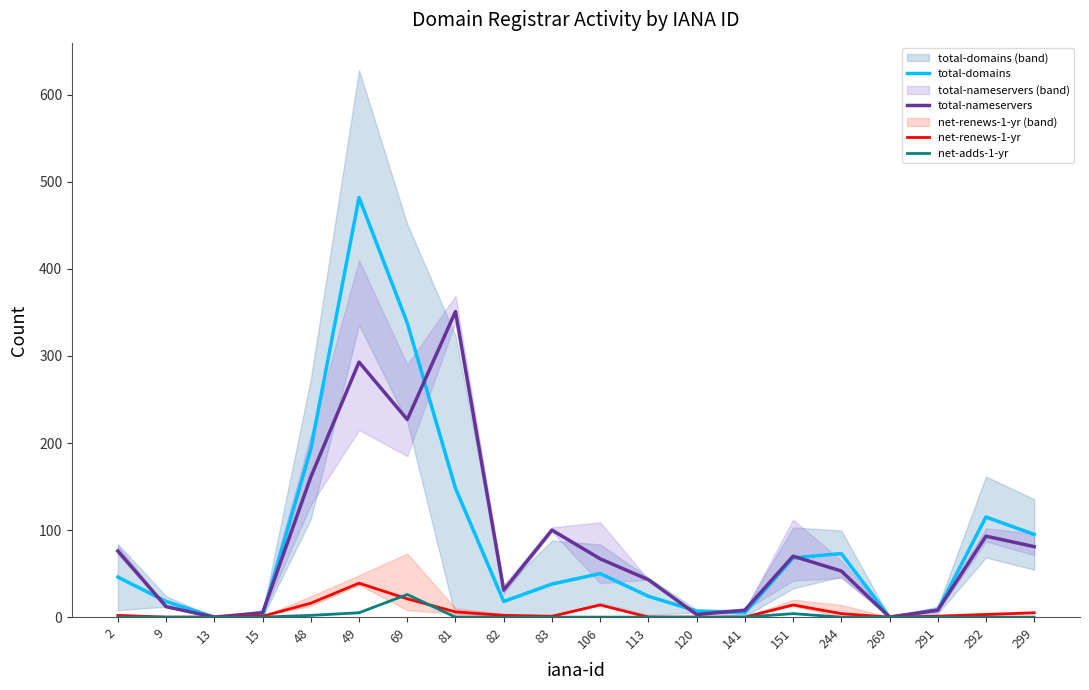

At which category does net-adds-1-yr reach its first local peak?

69